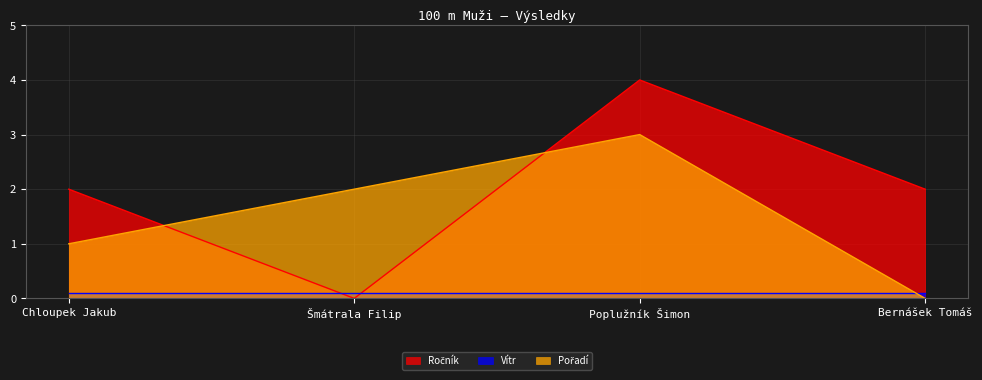

What is the sum of the Ročník values at Bernášek Tomáš and Poplužník Šimon?

6